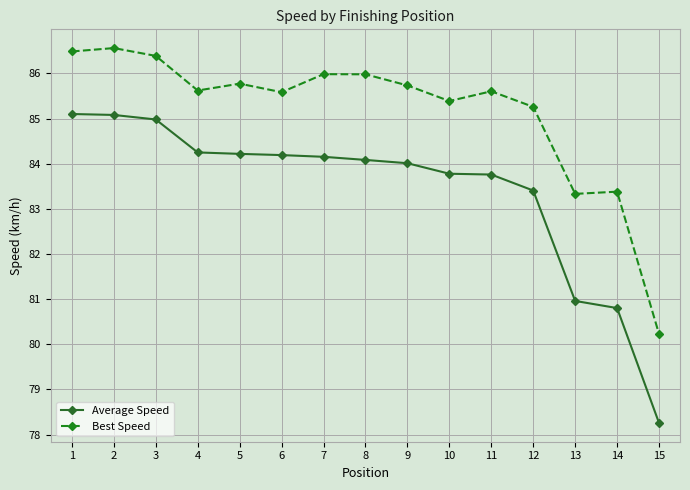

At which label does Average Speed reach its minimum?

15